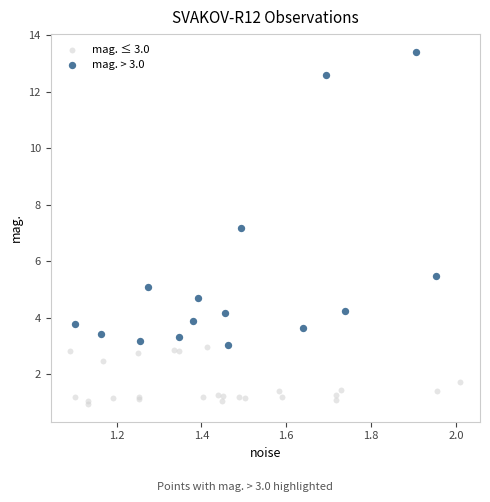

Which series reaches the minimum Y coordinate?

mag. ≤ 3.0